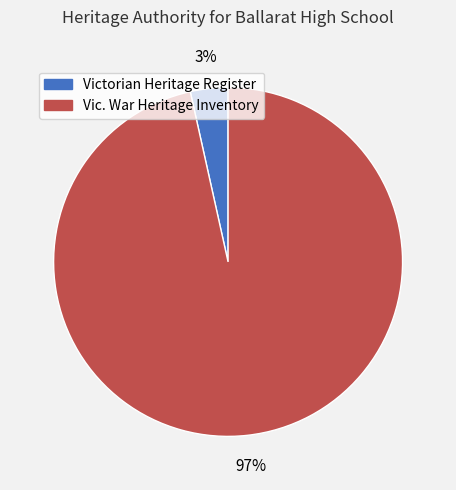

Is there any slice that represents more than half of the pie?

Yes